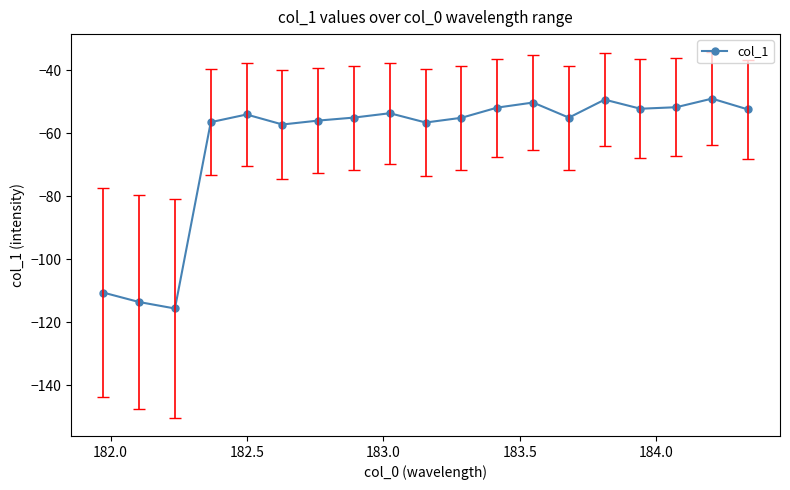

What is the maximum value shown in the chart?

-48.9